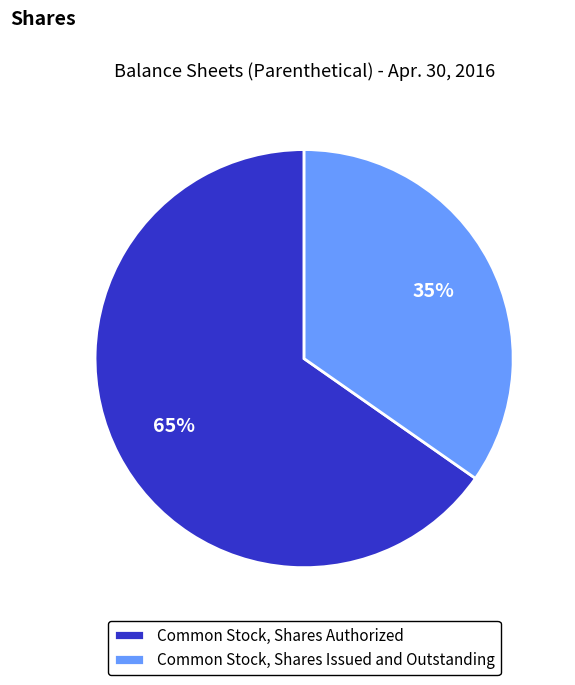

Is there any slice that represents more than half of the pie?

Yes